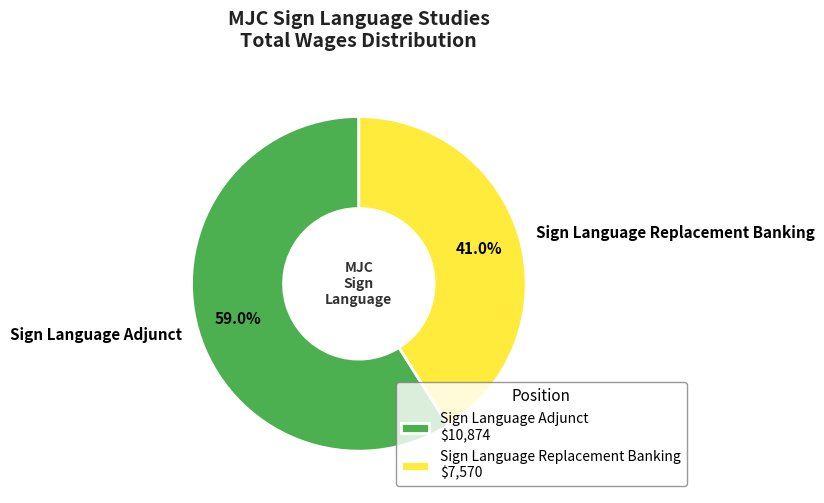

Which slice is the largest?

Sign Language Adjunct